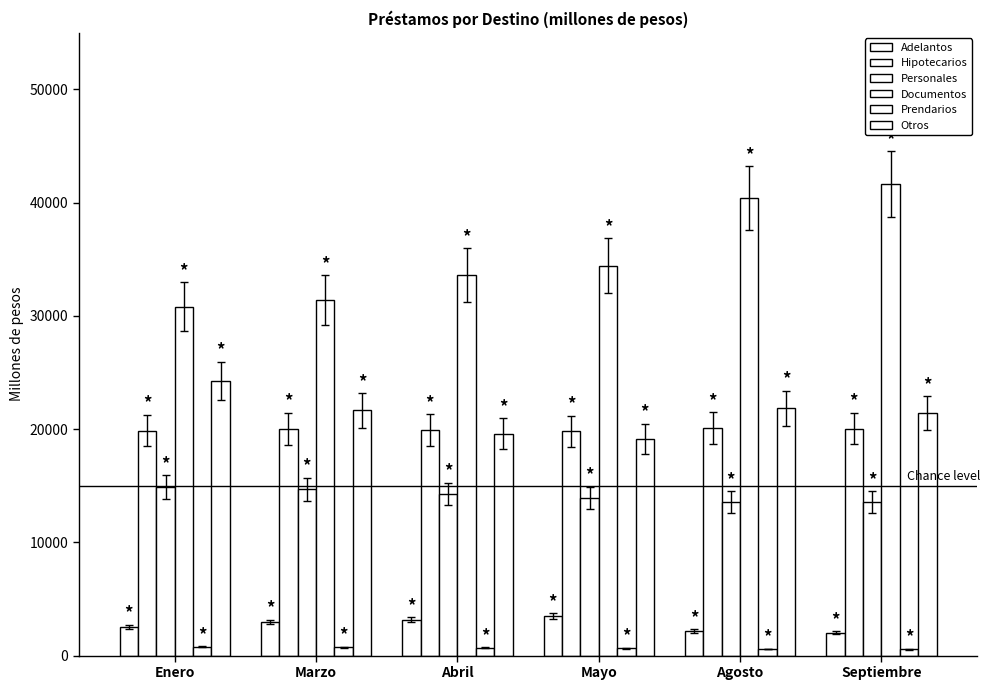

What is the spread (max minus min) of values at Agosto?

39799.3